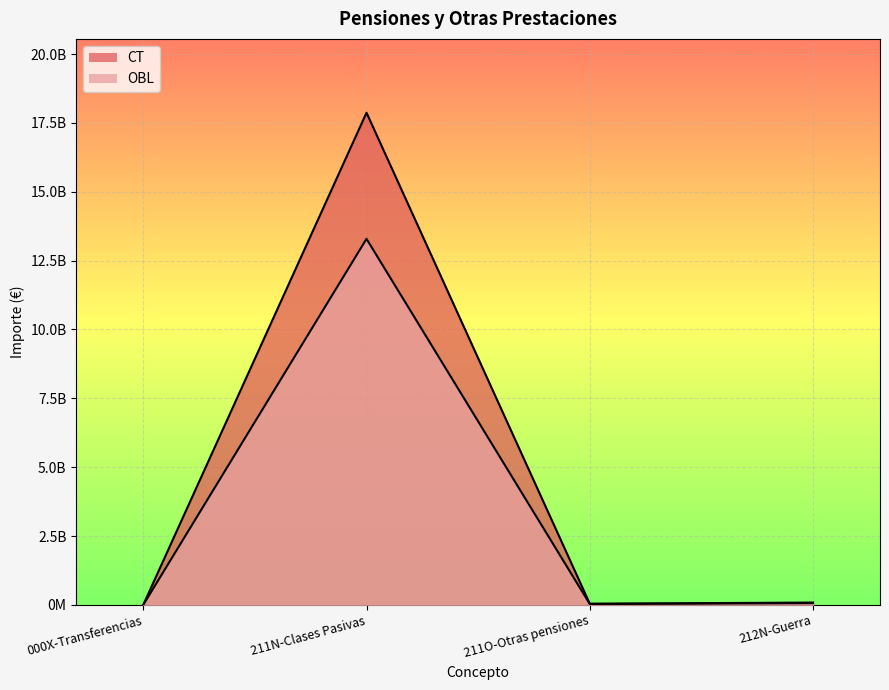

Where is CT nearest to the value 8934737795?

212N-Guerra